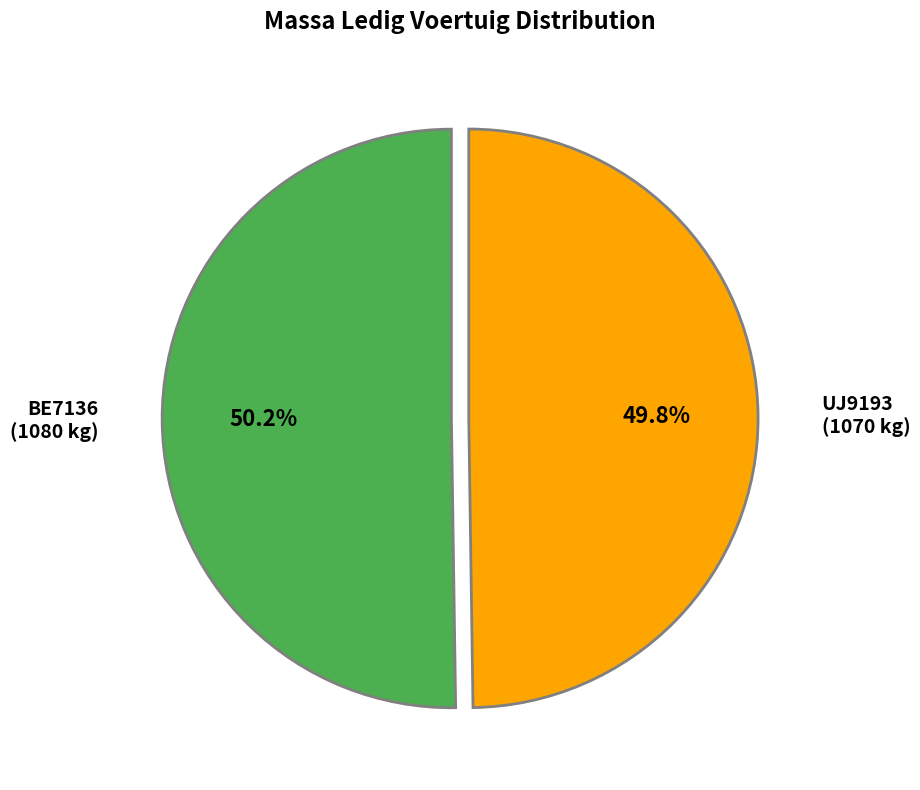

To the nearest percent, what portion does UJ9193 represent?

50%